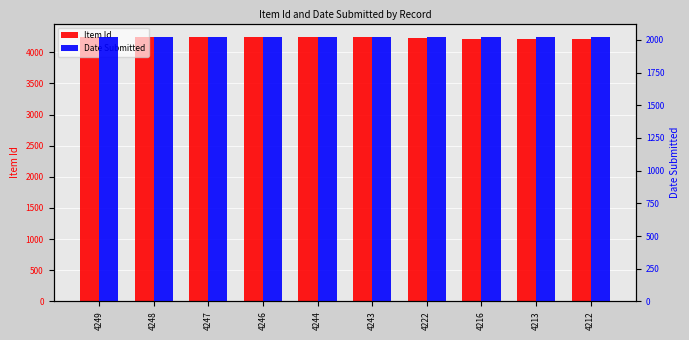

What are all the series names shown in the legend?

Item Id, Date Submitted